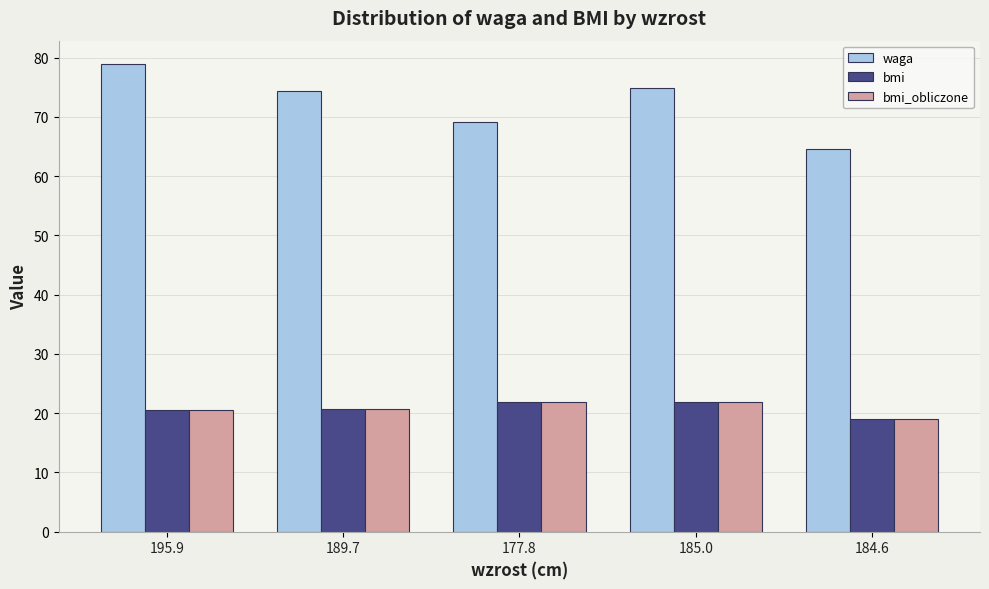

Is the value of bmi_obliczone at 189.7 greater than the value of waga at 177.8?

No